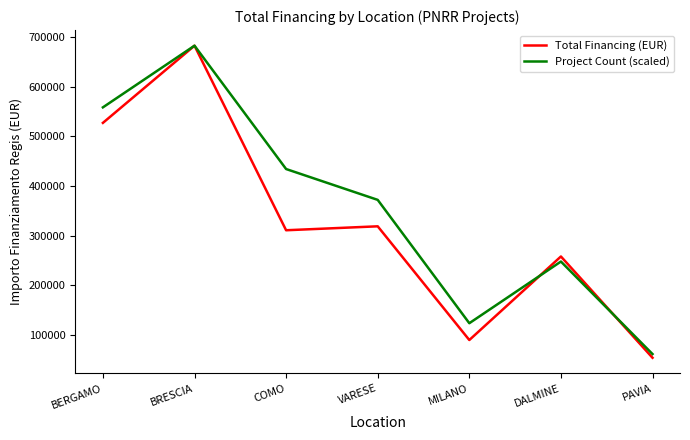

Which series has the largest total across all categories?

Project Count (scaled)